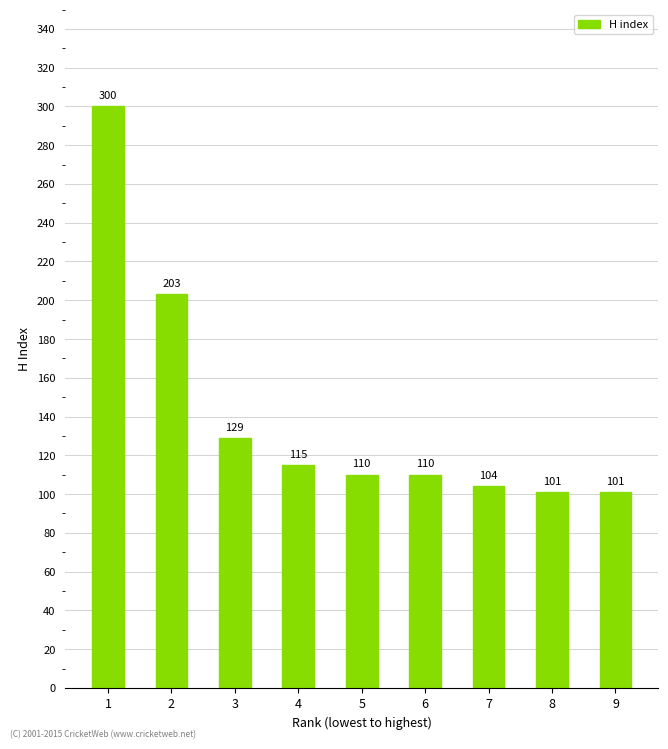

What is the value of the 5th bar from the left?

110